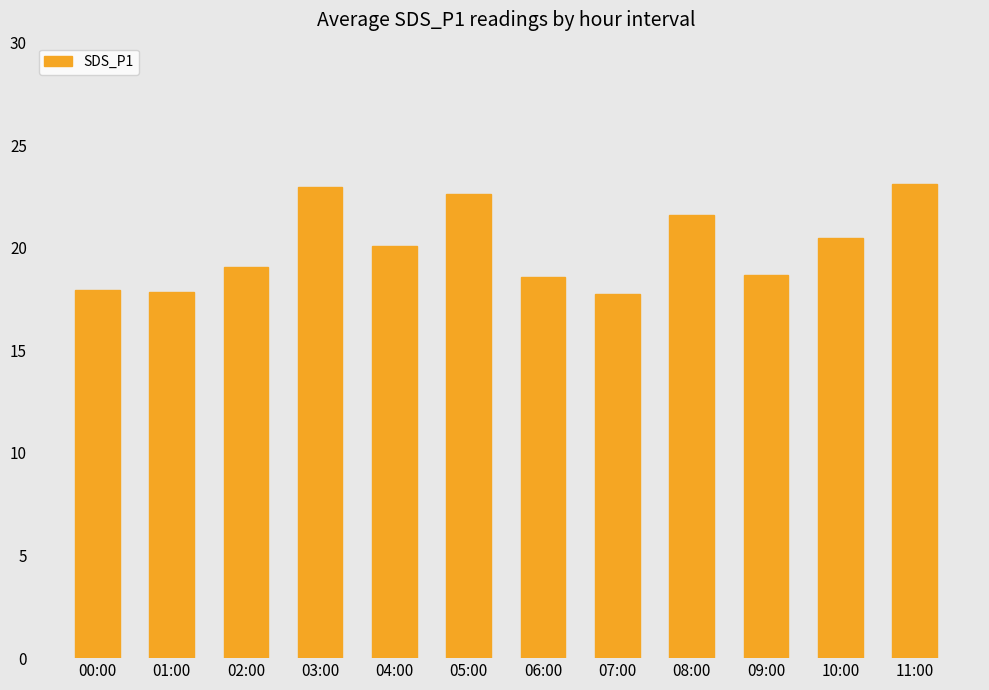

What is the label of the 8th bar from the left?

07:00